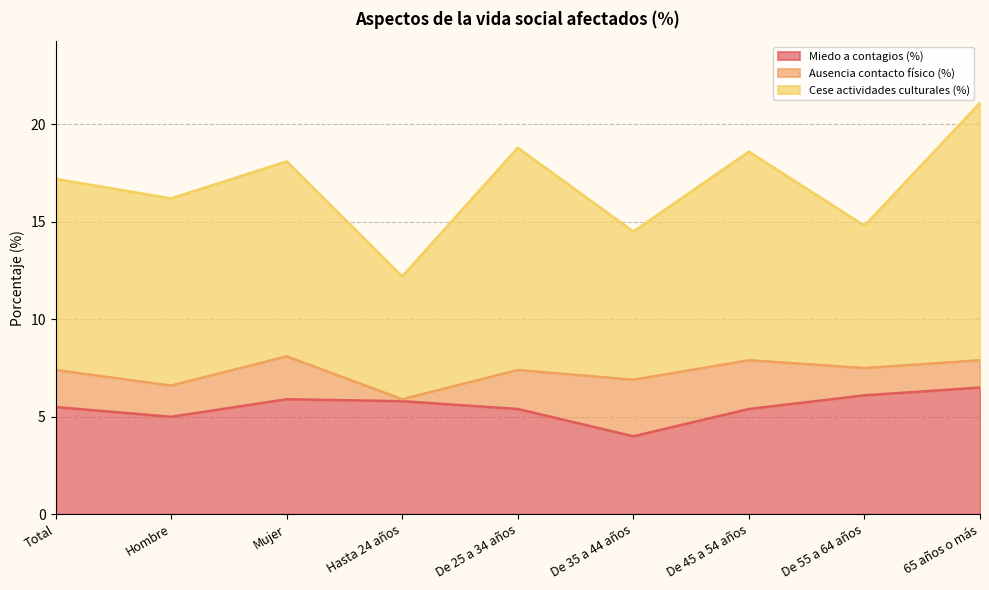

Which series has the largest total across all categories?

Cese actividades culturales (%)